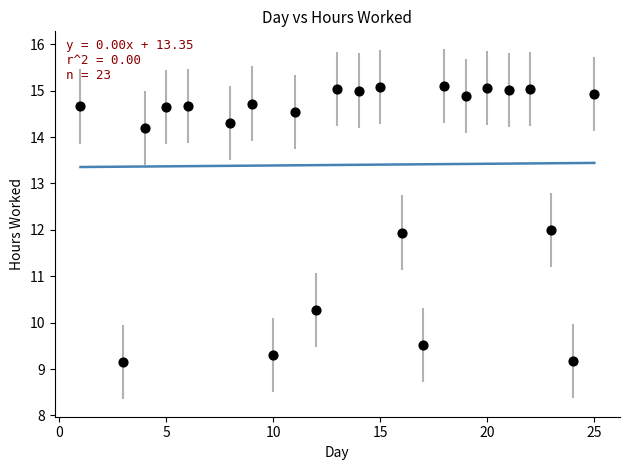

What is the range of X values (max minus min)?

24.0